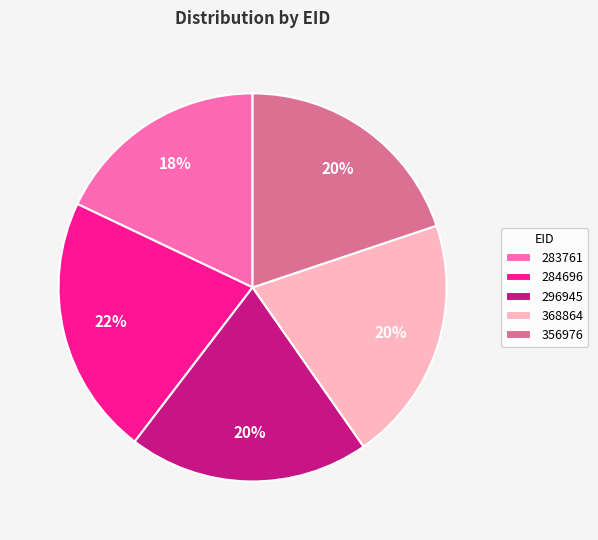

The 368864 slice represents 20% of the pie. True or false?

True